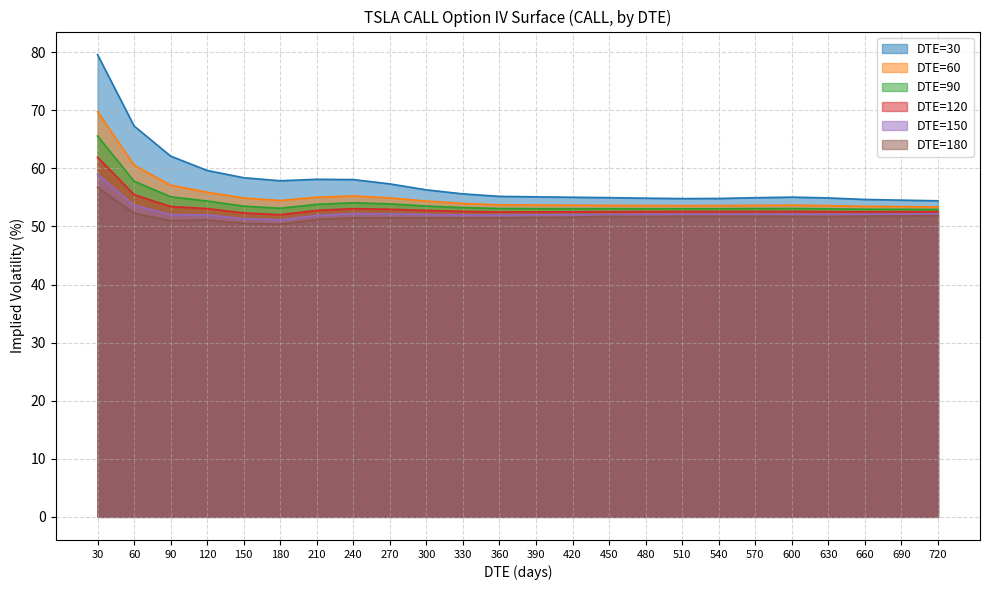

What is the highest value of the DTE=180 series?

56.8